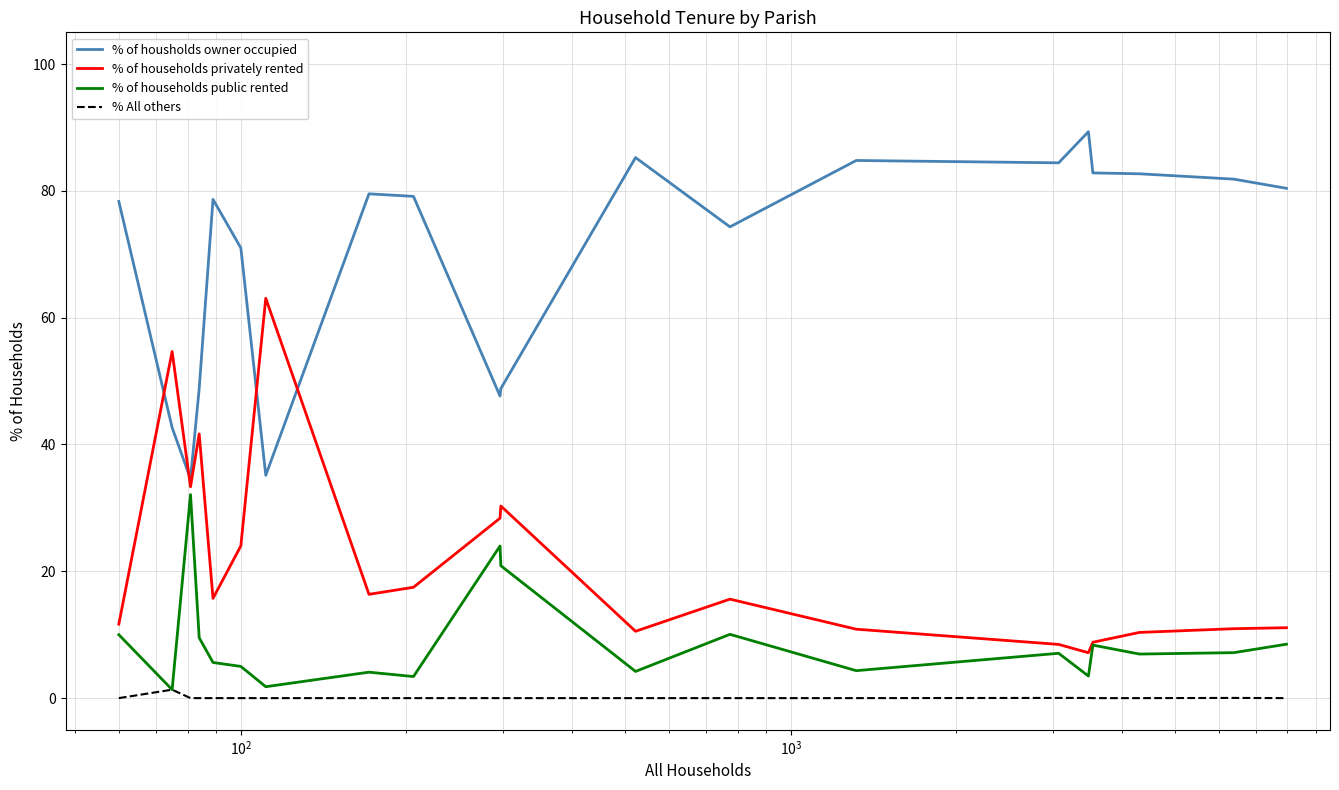

Which series has the largest total across all categories?

% of housholds owner occupied